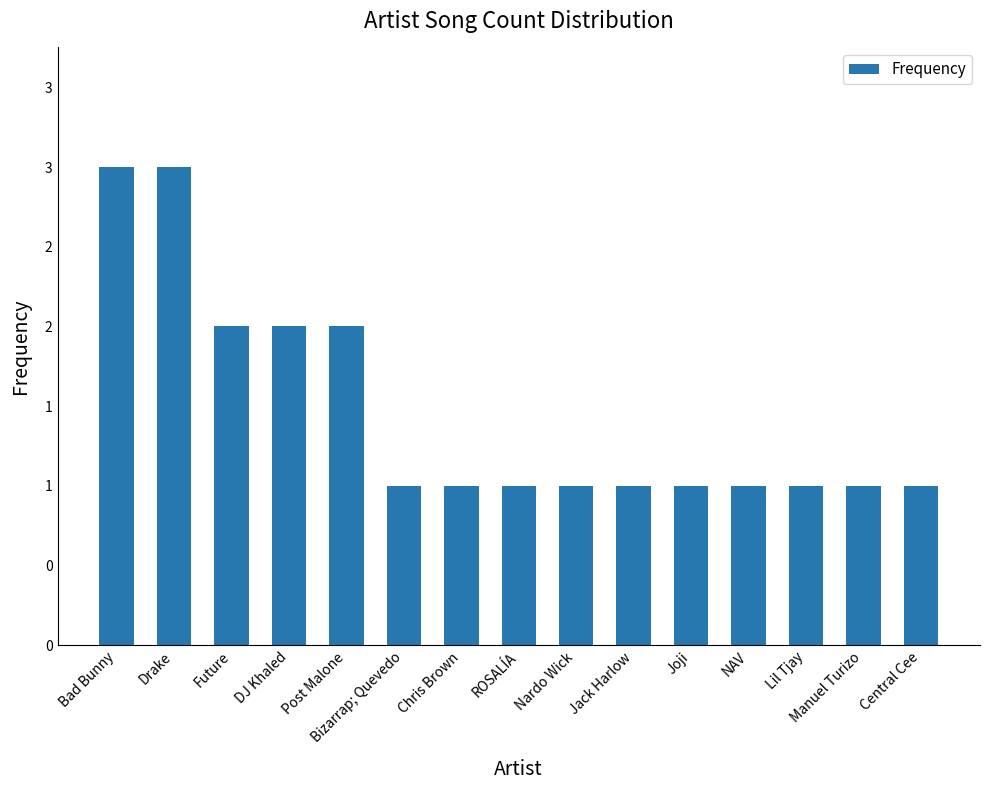

The value at Central Cee is 1. True or false?

True